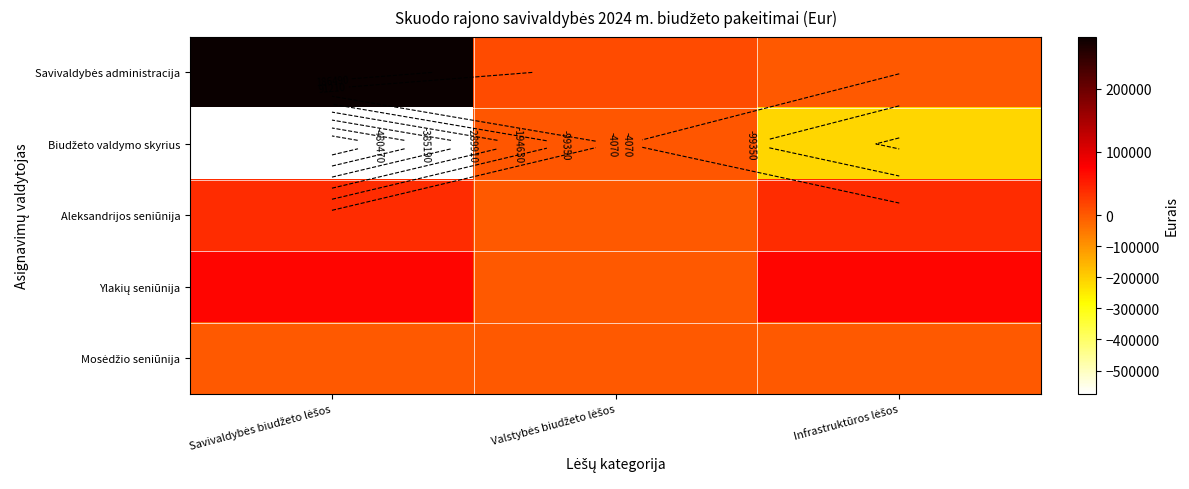

Read the Biudžeto valdymo skyrius value at Savivaldybės biudžeto lėšos, to the nearest 50.

-575750